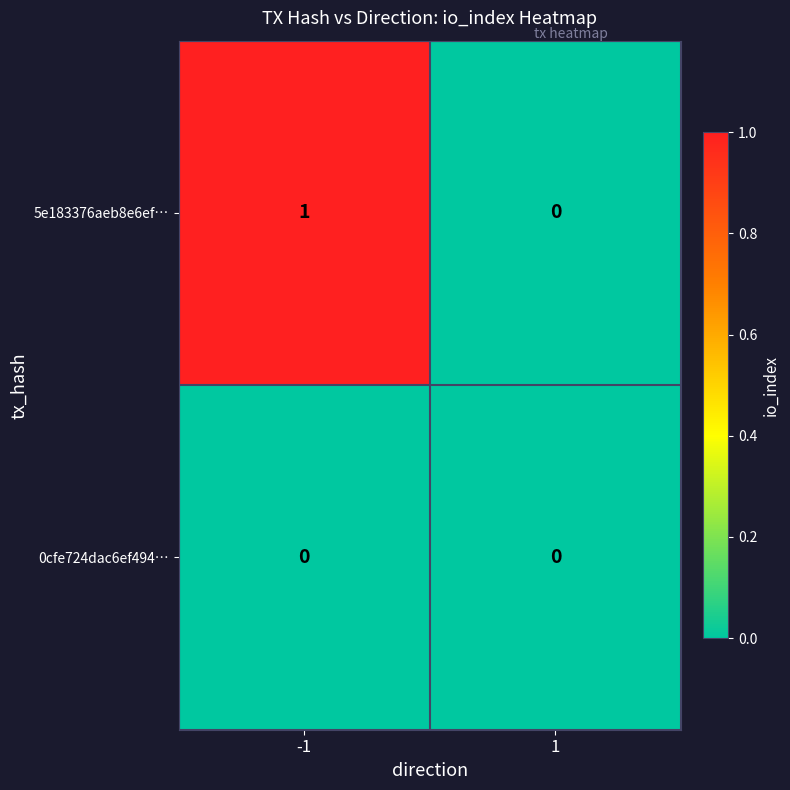

Reading left to right, list all the values displayed in this chart.

5e183376aeb8e6ef…: 1	0
0cfe724dac6ef494…: 0	0